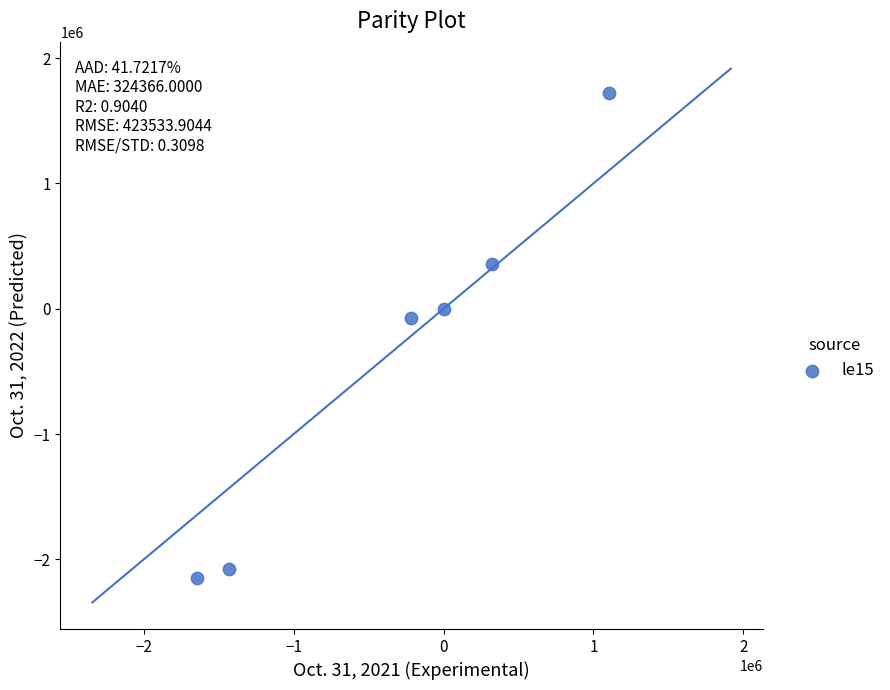

What is the range of X values (max minus min)?

2753158